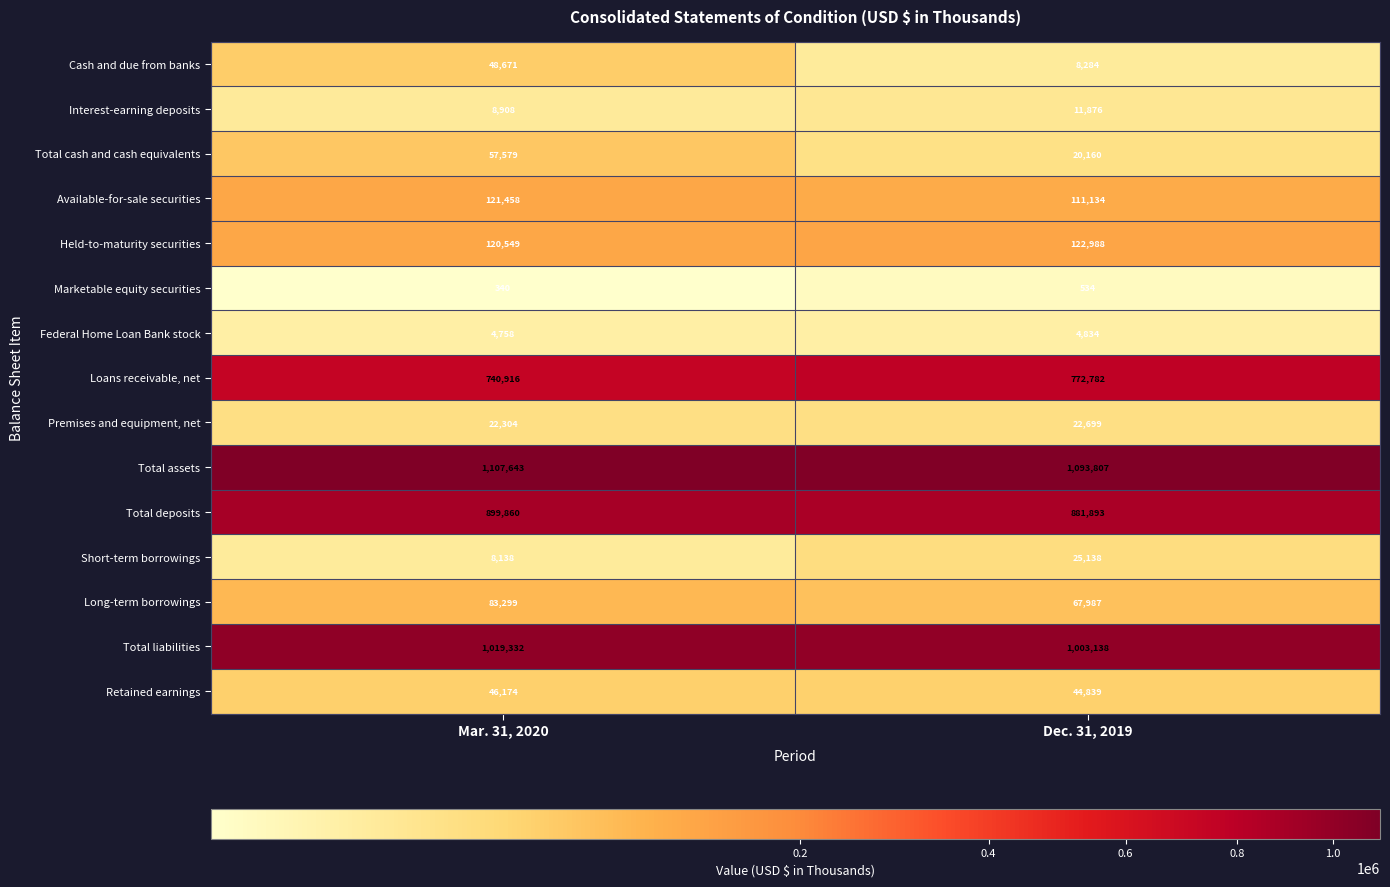

At which category is the sum across all series the highest?

Mar. 31, 2020